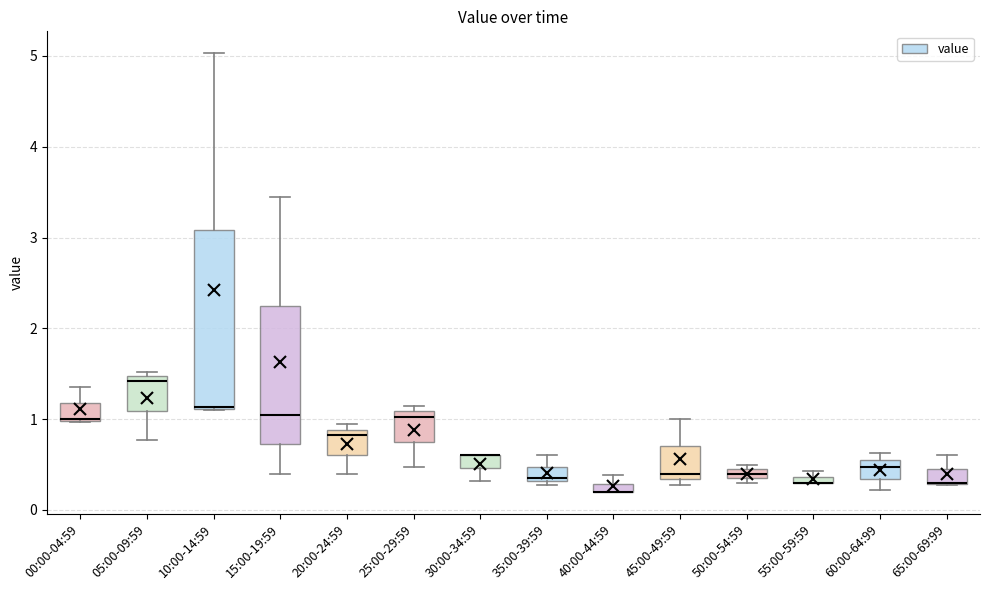

Comparing the boxes themselves (not the whiskers), which one is the tallest?

10:00-14:59